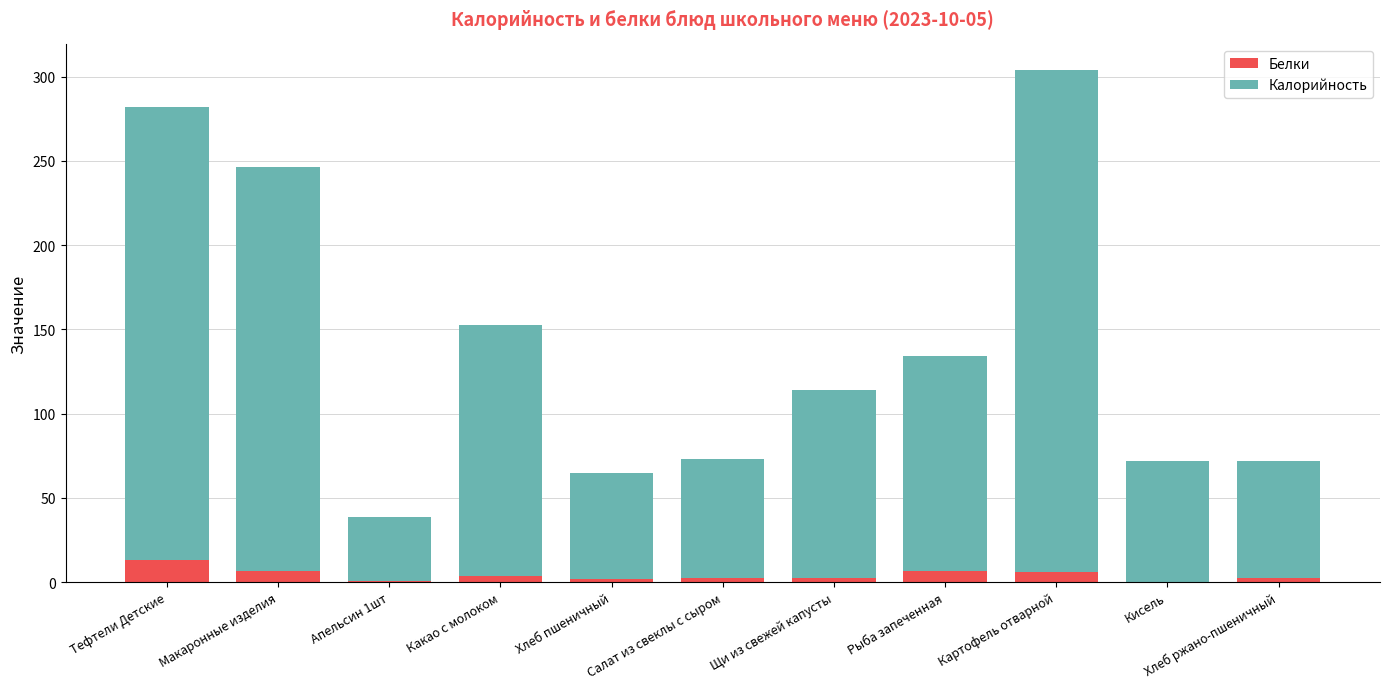

What is the highest value of the Белки series?

13.5